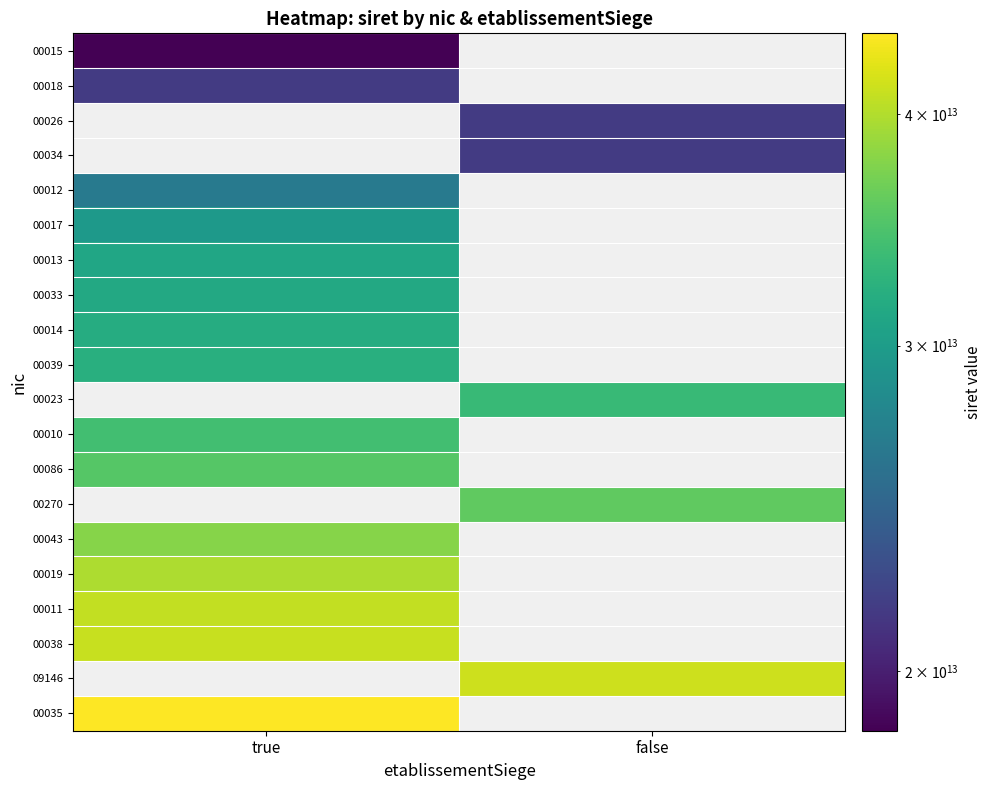

At how many categories does at least one series exceed 29881399578986?

2